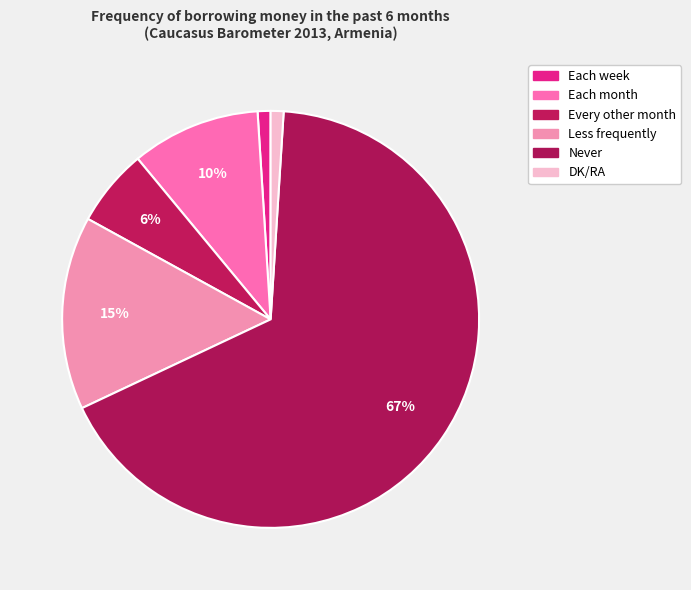

Count the number of slices in the pie.

6